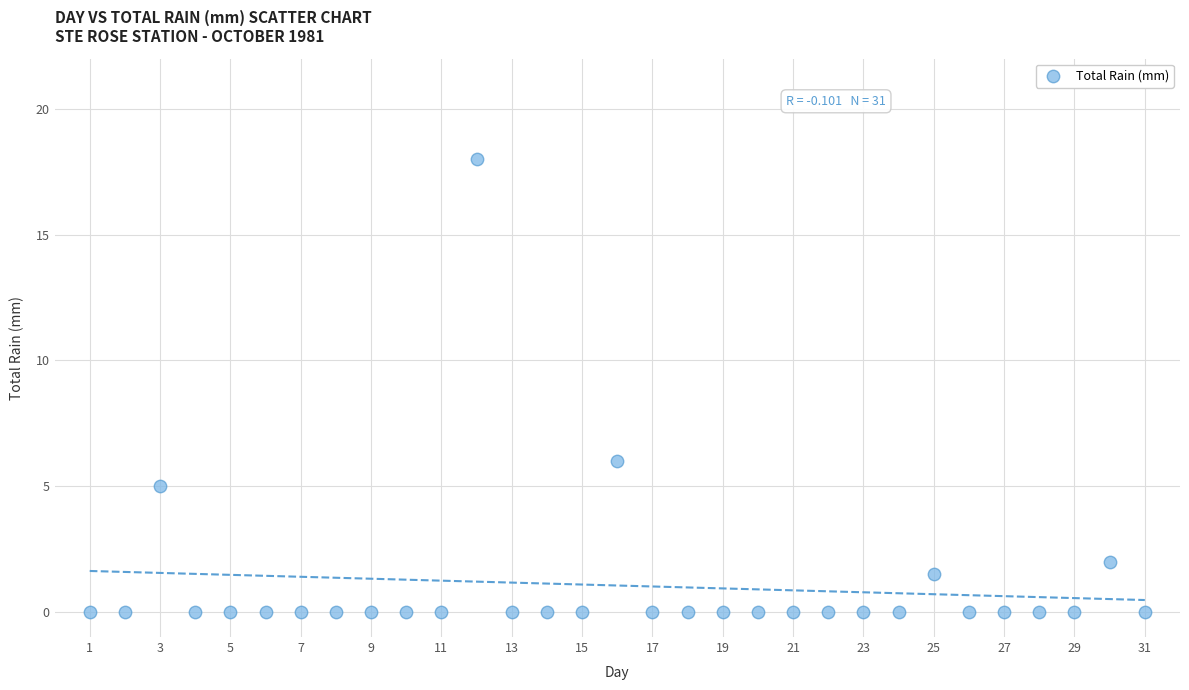

What Y value in the scatter plot is closest to 9?

6.0